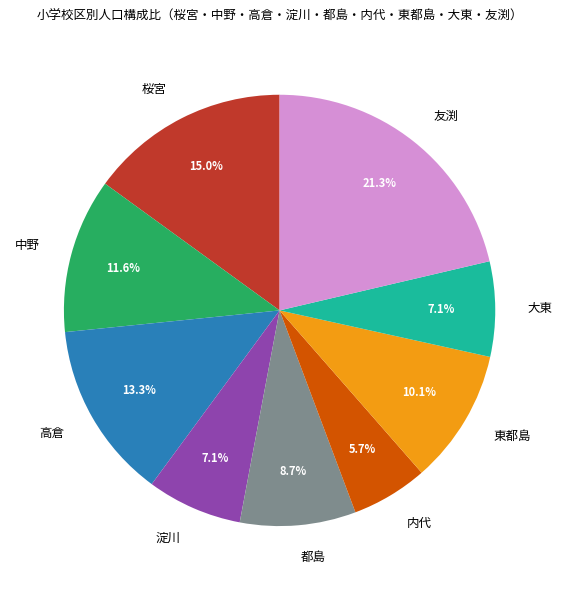

What percentage is the 東都島 slice, to the nearest percent?

10%